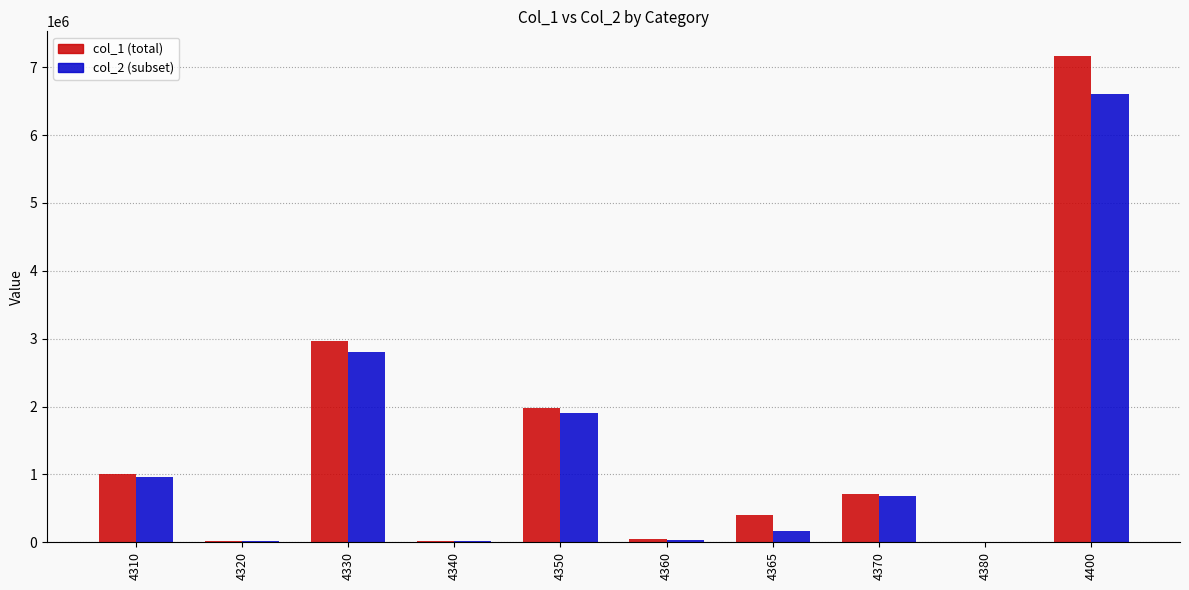

At which category is the sum across all series the highest?

4400